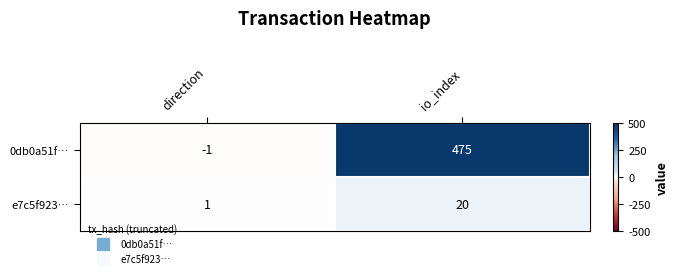

What is the difference between the maximum and minimum values in the 0db0a51f… series?

476